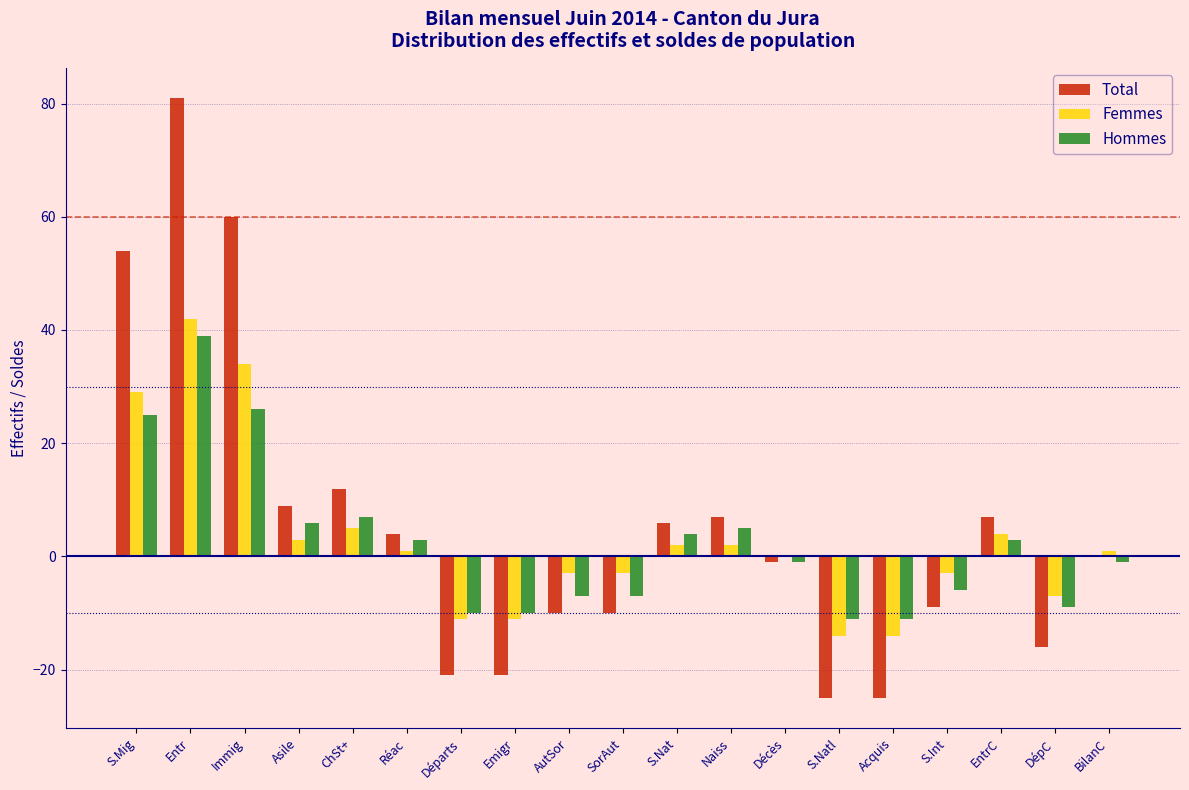

What value does the Total series have at Entr?

81